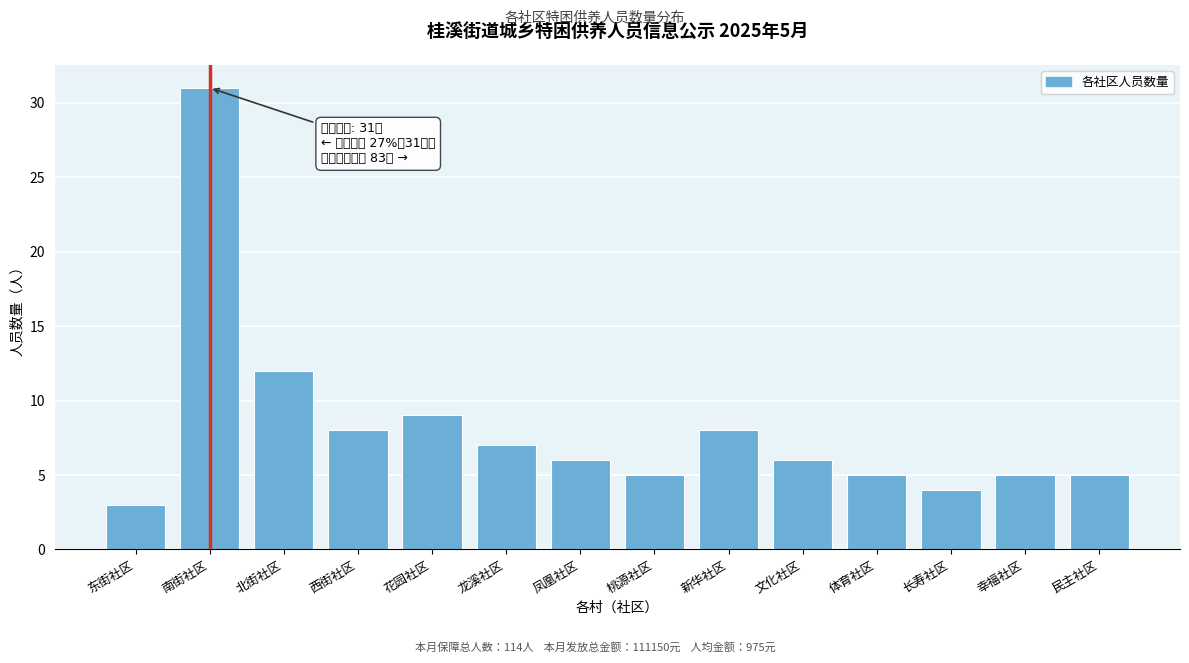

Reading left to right, what are all the values shown in this chart?

东街社区=3	南街社区=31	北街社区=12	西街社区=8	花园社区=9	龙溪社区=7	凤凰社区=6	桃源社区=5	新华社区=8	文化社区=6	体育社区=5	长寿社区=4	幸福社区=5	民主社区=5